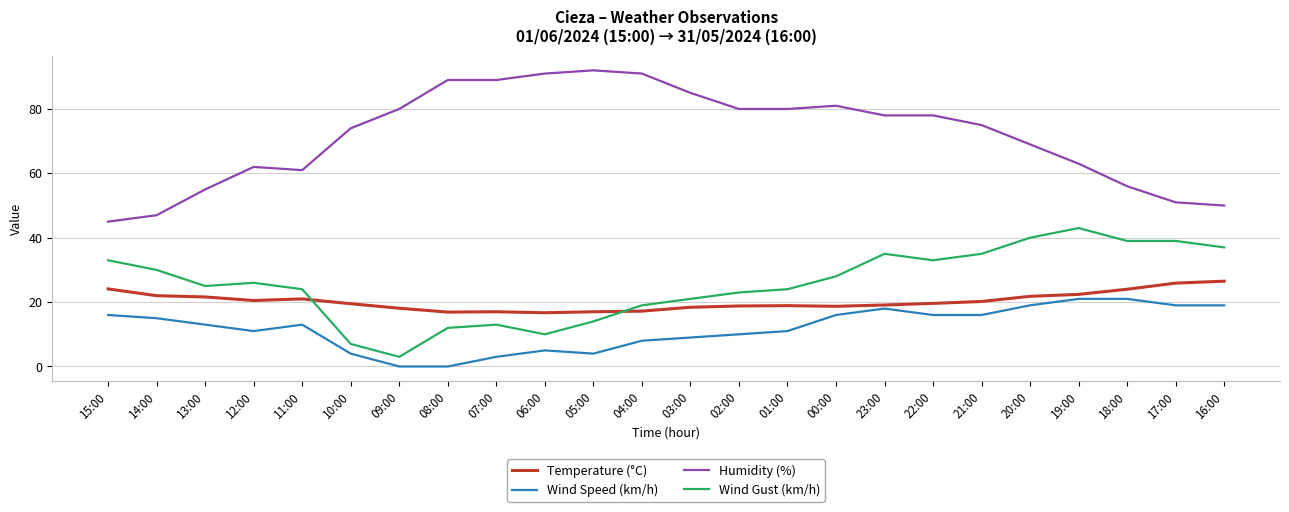

At which category does Wind Gust (km/h) reach its first local valley?

13:00